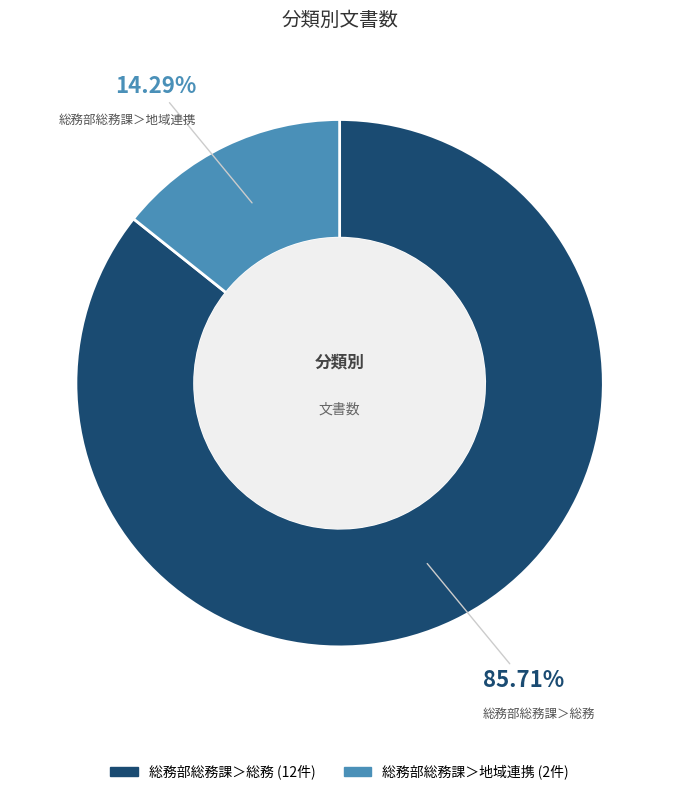

To the nearest percent, what percentage of the pie is 総務部総務課＞総務?

86%